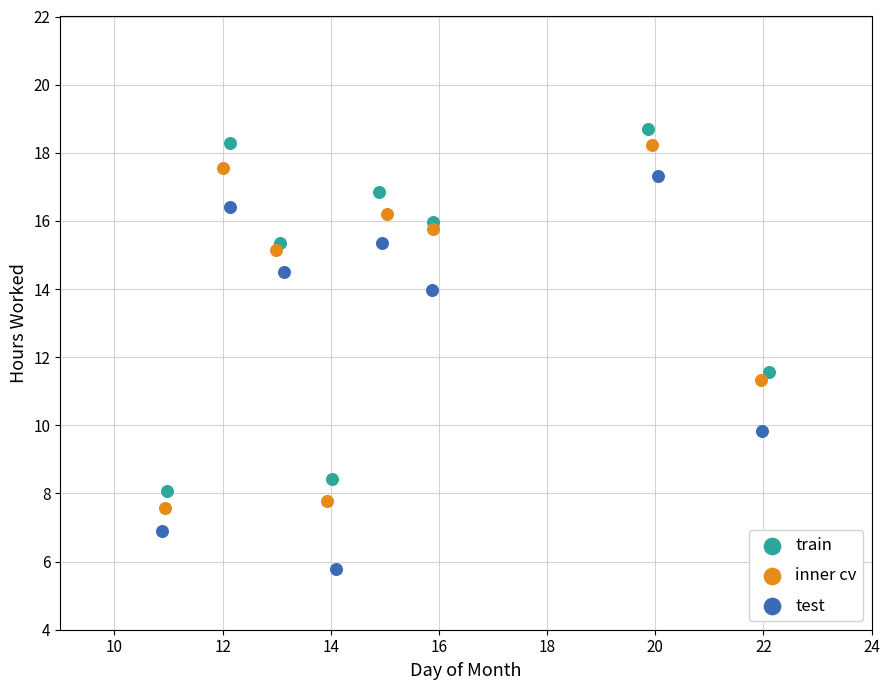

Which series contains the lowest Y value?

test